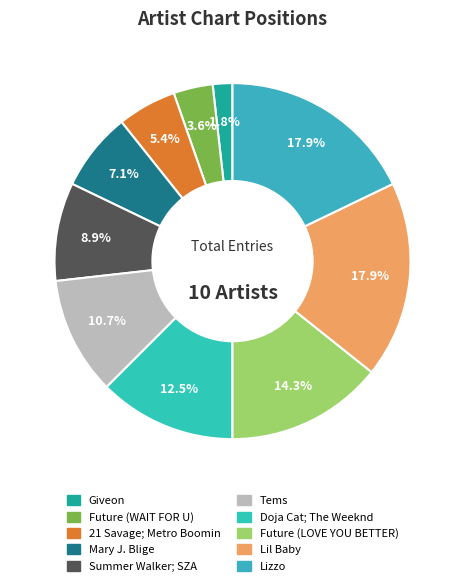

How many slices are in this pie chart?

10